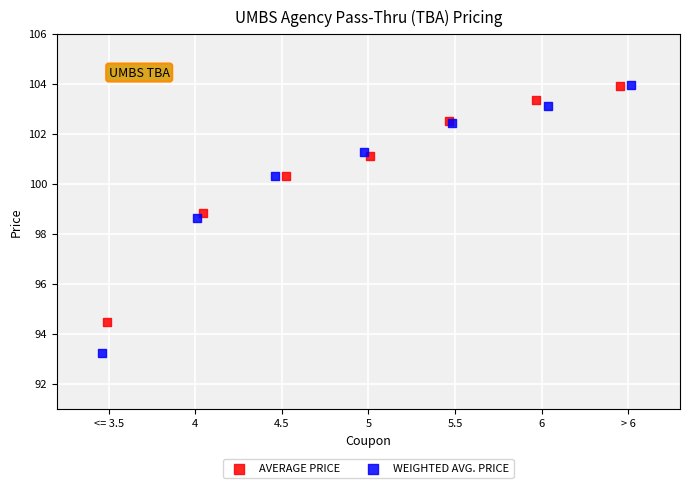

Which series has the largest Y range (max minus min)?

WEIGHTED AVG. PRICE